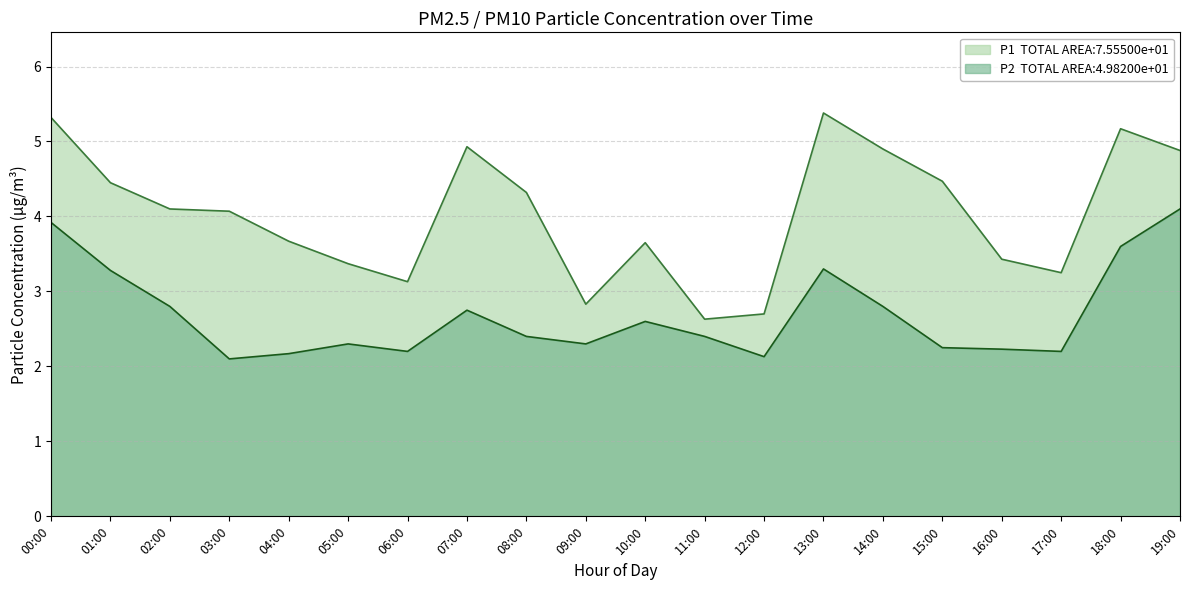

How many interior local peaks does the P1 series have?

4